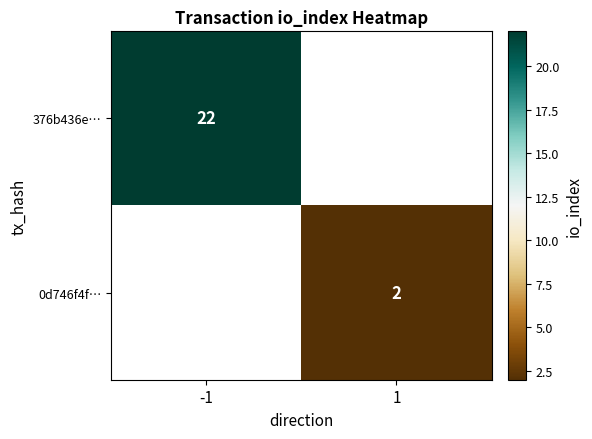

How many series are shown in this chart?

2